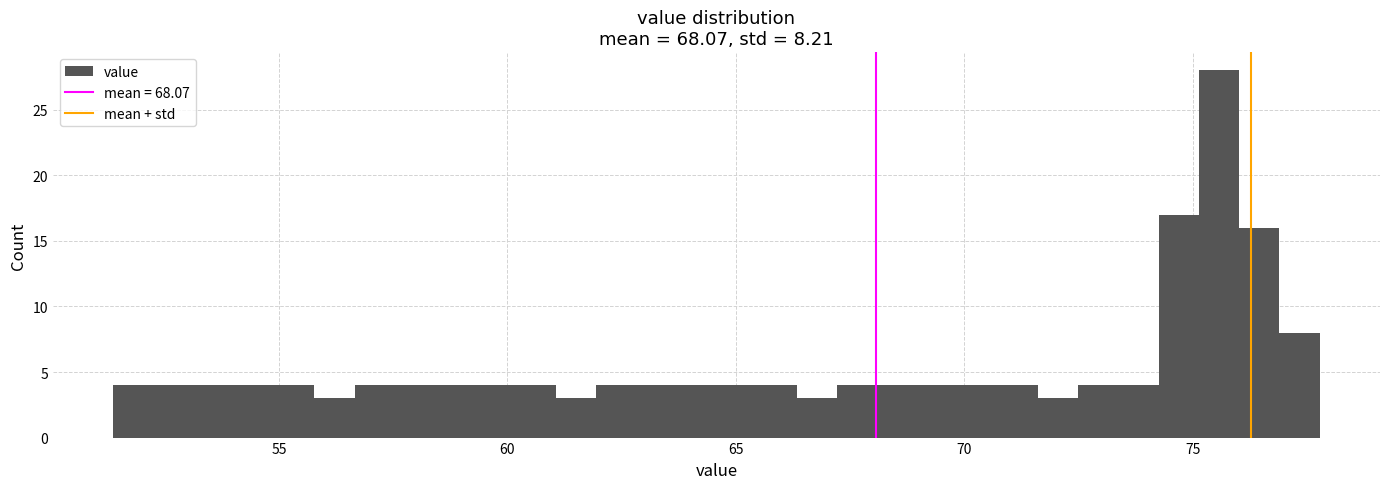

Read against the x-axis, roughly where is the centre of the tallest bar?

75.5